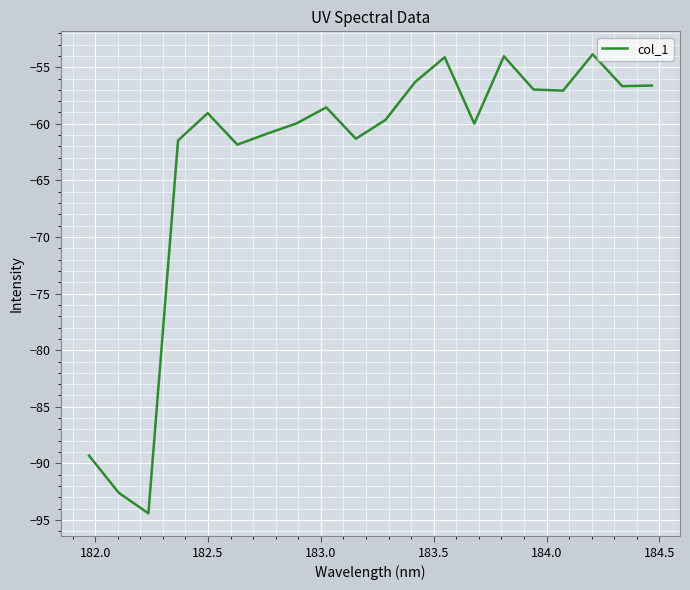

Does the chart display data point markers on the line(s)?

No